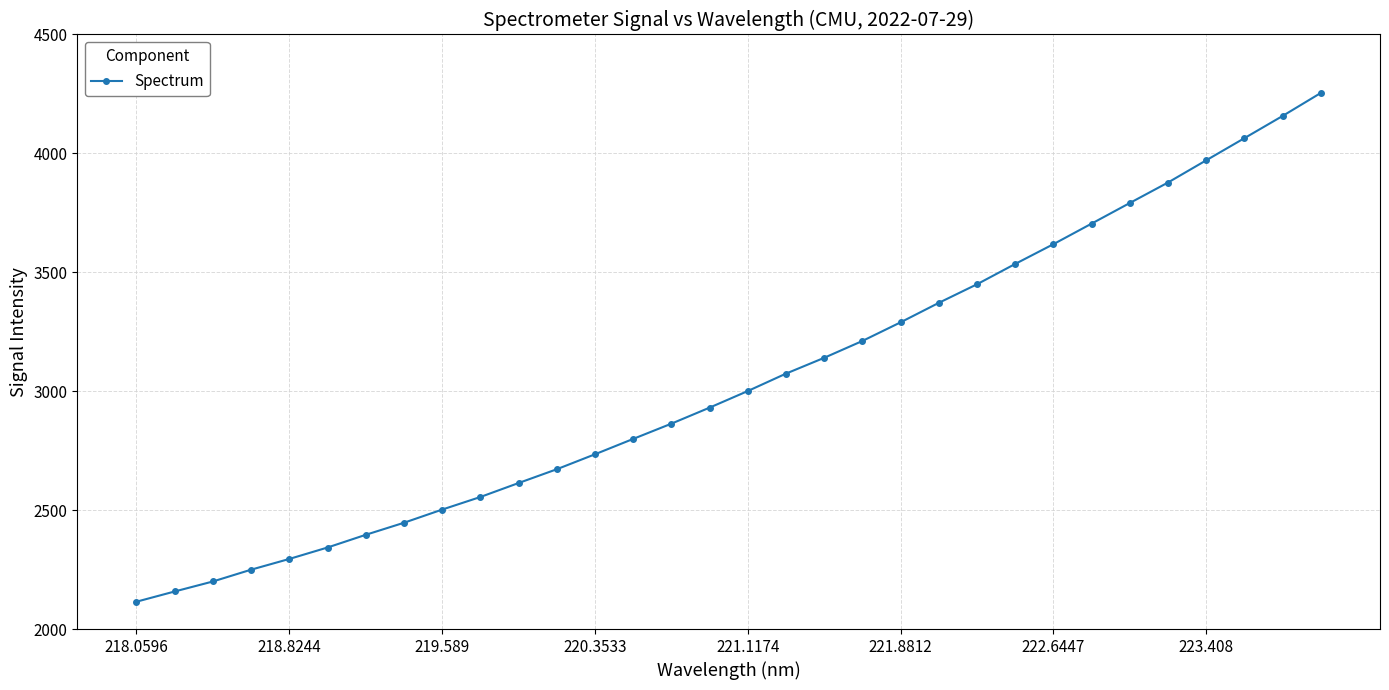

True or false: the data has more than 2 interior local peaks.

False